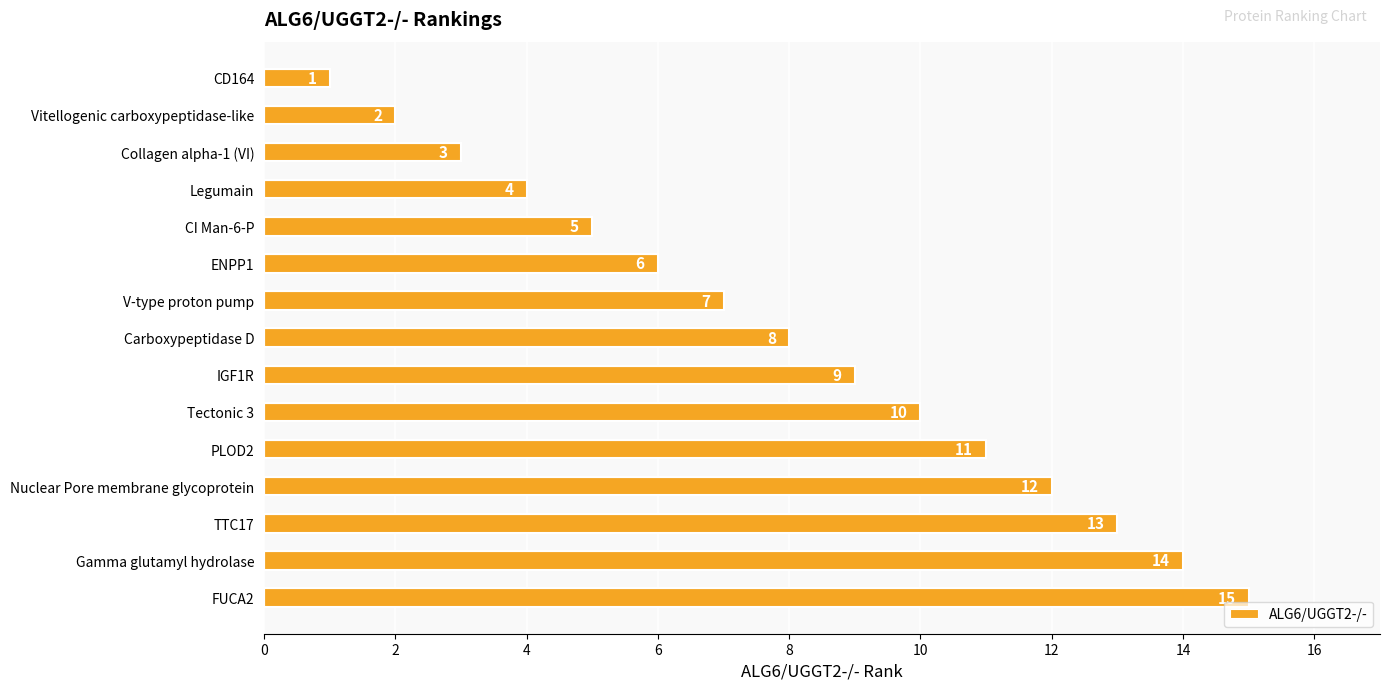

Rank the categories by value from highest to lowest.

FUCA2, Gamma glutamyl hydrolase, TTC17, Nuclear Pore membrane glycoprotein, PLOD2, Tectonic 3, IGF1R, Carboxypeptidase D, V-type proton pump, ENPP1, CI Man-6-P, Legumain, Collagen alpha-1 (VI), Vitellogenic carboxypeptidase-like, CD164